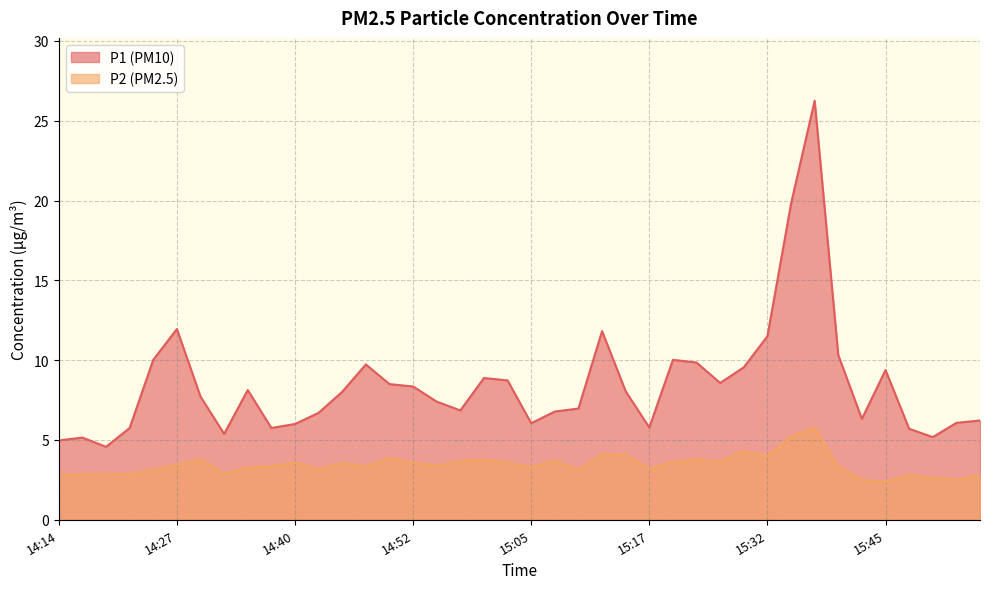

Rank the series by their maximum value, from lowest to highest.

P2, P1